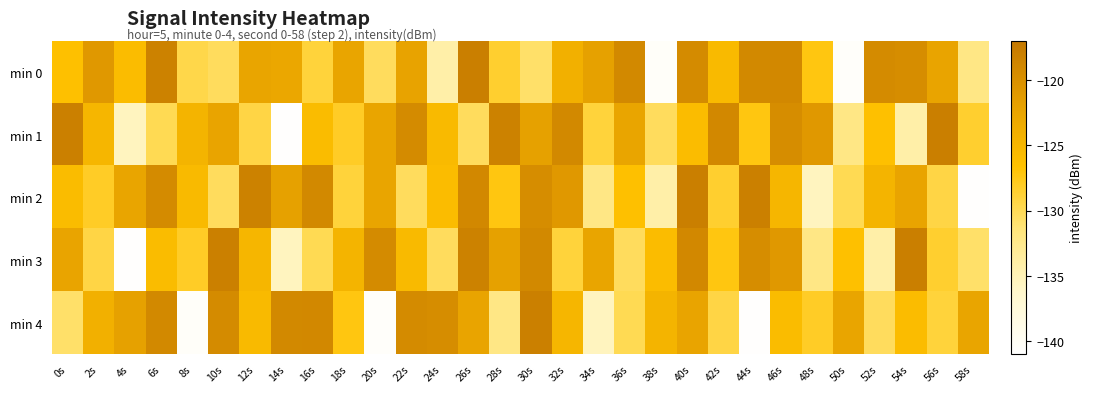

What is the smallest value displayed?

-140.8